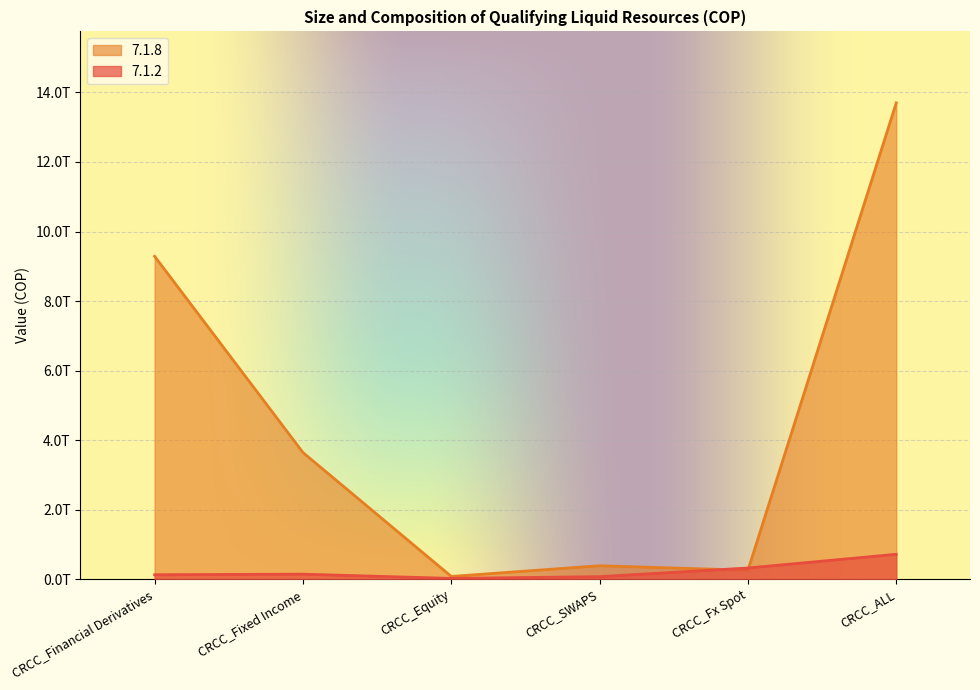

What is the label of the 2nd point from the right?

CRCC_Fx Spot